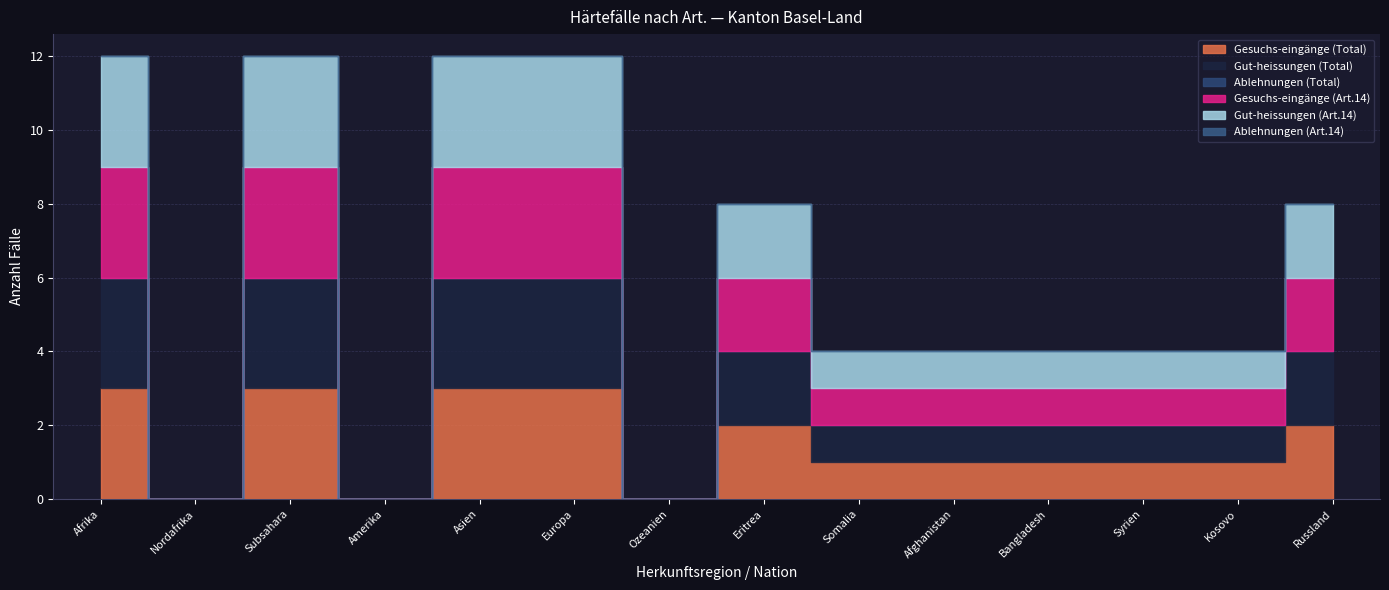

How many lines are shown in the chart?

6